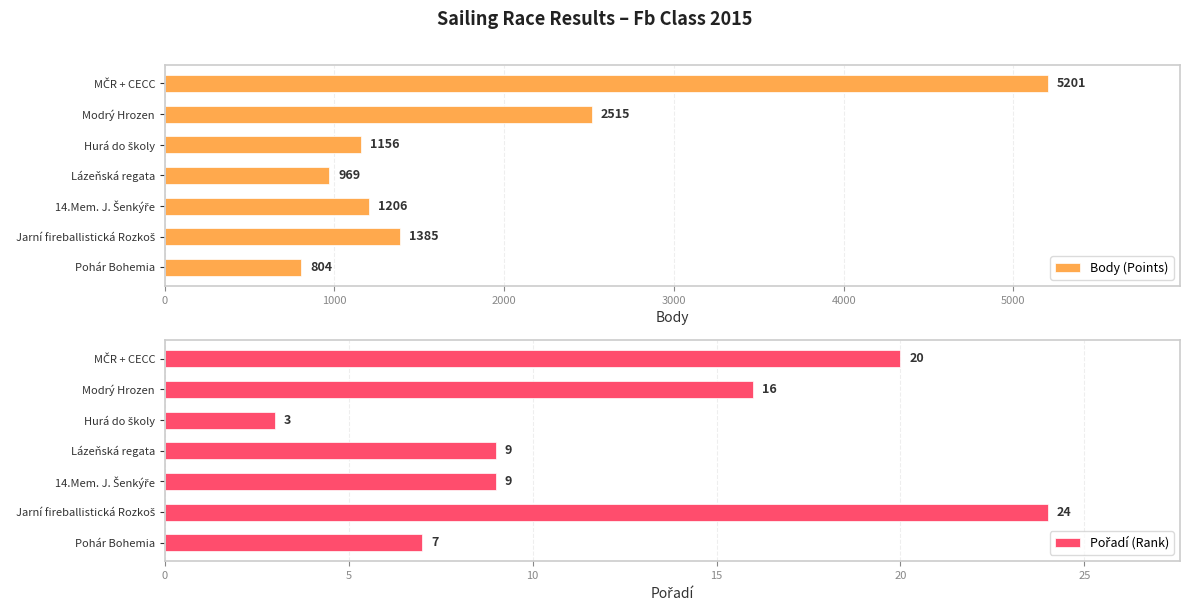

What is the maximum value for Body (Points)?

5201